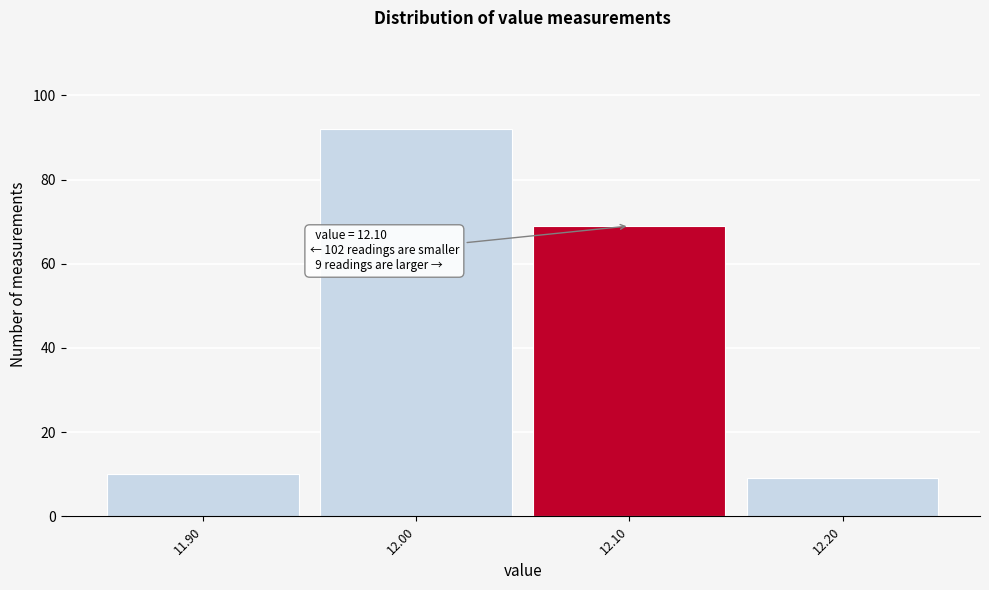

Which range on the x-axis has the tallest bar?

11.95 to 12.05